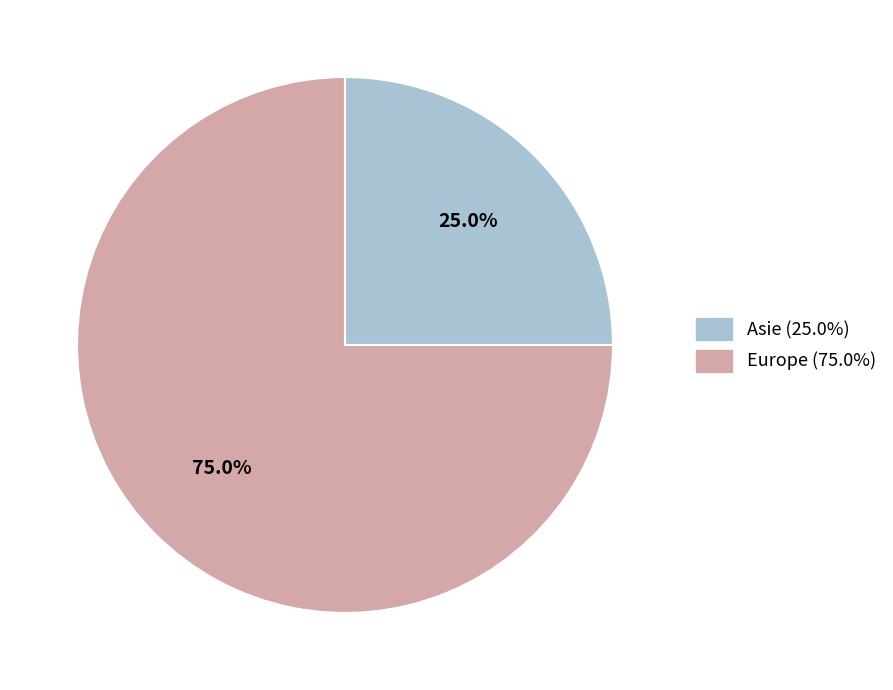

Combined, do Europe and Asie account for over 50%?

Yes